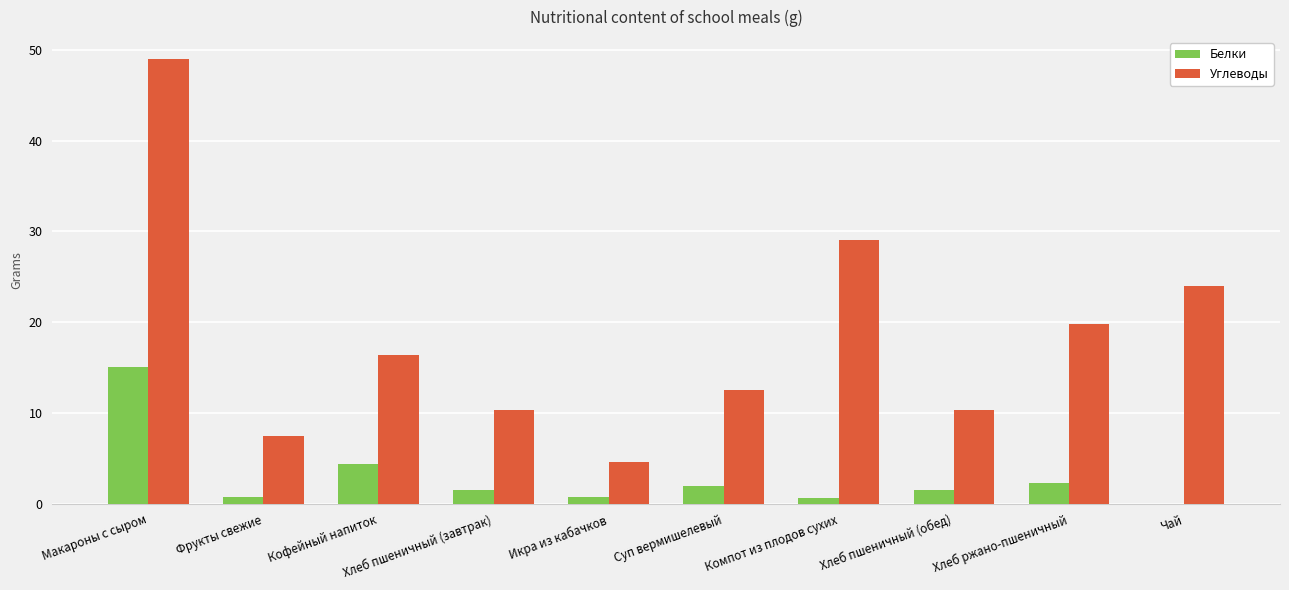

Read the Белки value at Кофейный напиток.

4.4